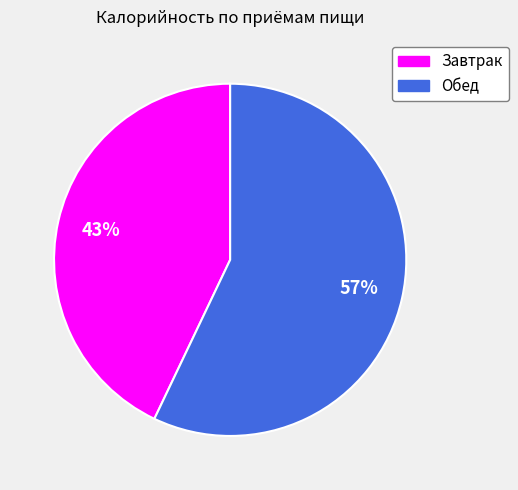

Combined, do Обед and Завтрак account for over 50%?

Yes